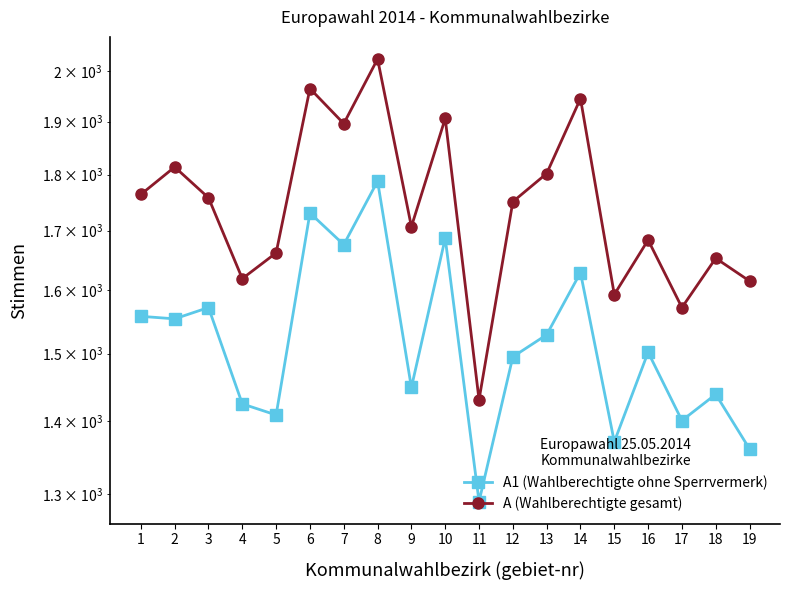

Reading left to right, transcribe all the data shown in this chart.

A1 (Wahlberechtigte ohne Sperrvermerk): 1=1558	2=1554	3=1572	4=1425	5=1409	6=1731	7=1676	8=1788	9=1449	10=1687	11=1290	12=1495	13=1529	14=1629	15=1371	16=1502	17=1401	18=1439	19=1361
A (Wahlberechtigte gesamt): 1=1764	2=1814	3=1758	4=1619	5=1662	6=1965	7=1896	8=2025	9=1707	10=1906	11=1431	12=1751	13=1802	14=1945	15=1593	16=1684	17=1572	18=1653	19=1615